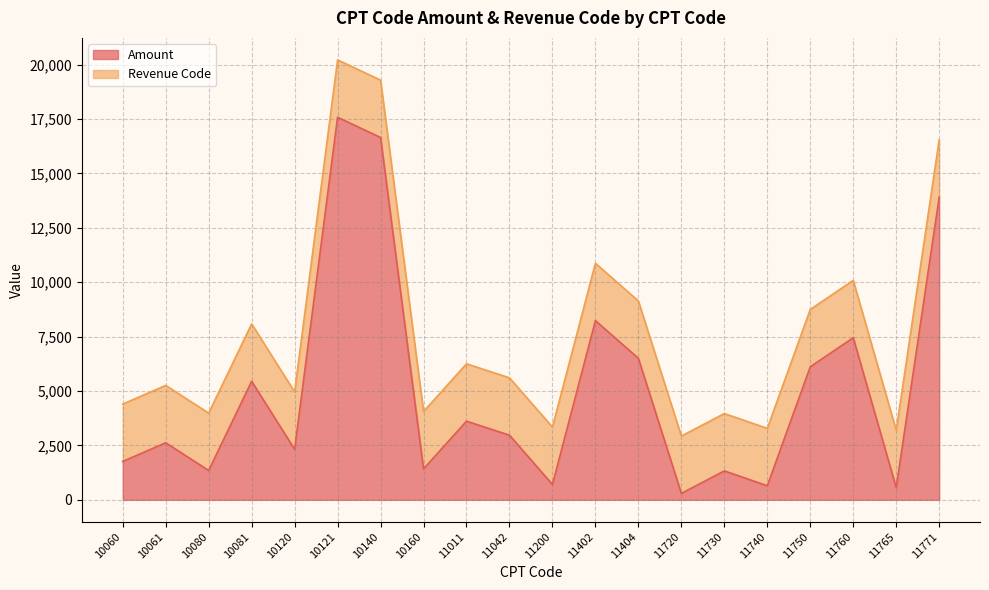

What is the sum of the values at 10160 and 11740?

2068.1